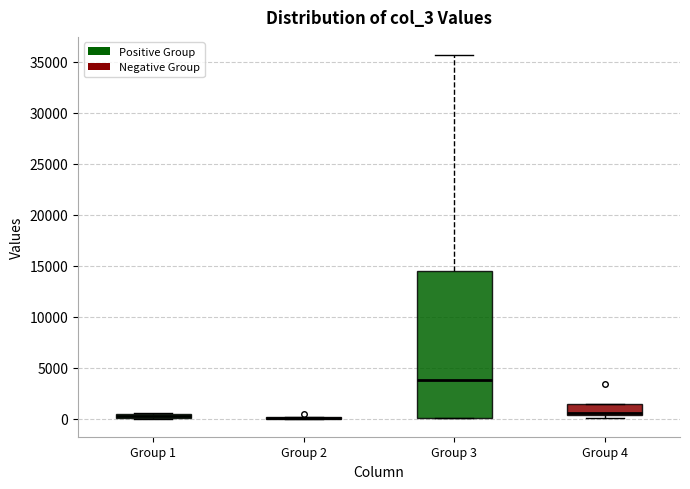

Which box is the tallest, from its lower edge to its upper edge?

Group 3